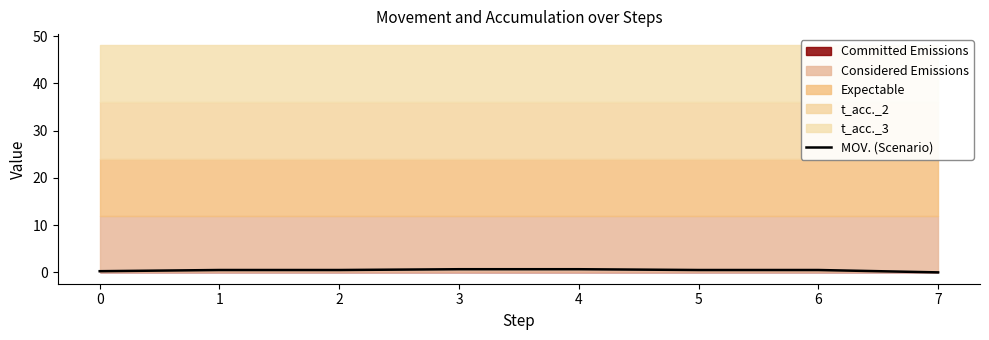

Does the chart have visible grid lines?

No